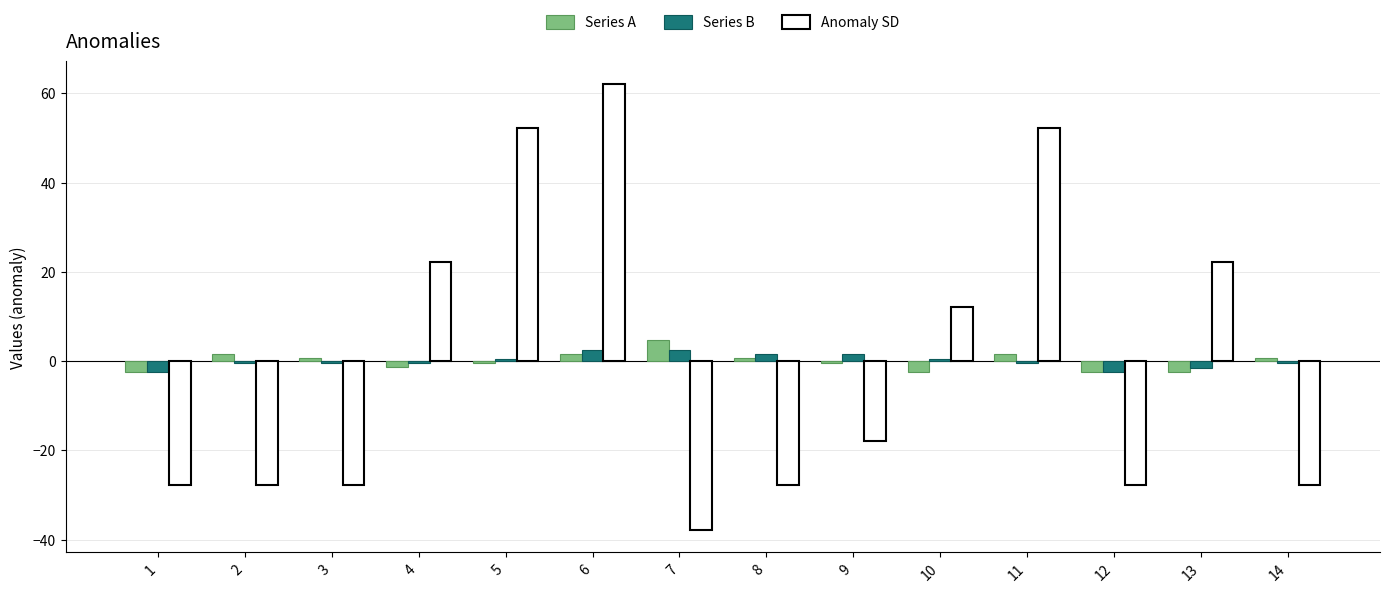

What is the difference between the highest and lowest values at 6?

60.5